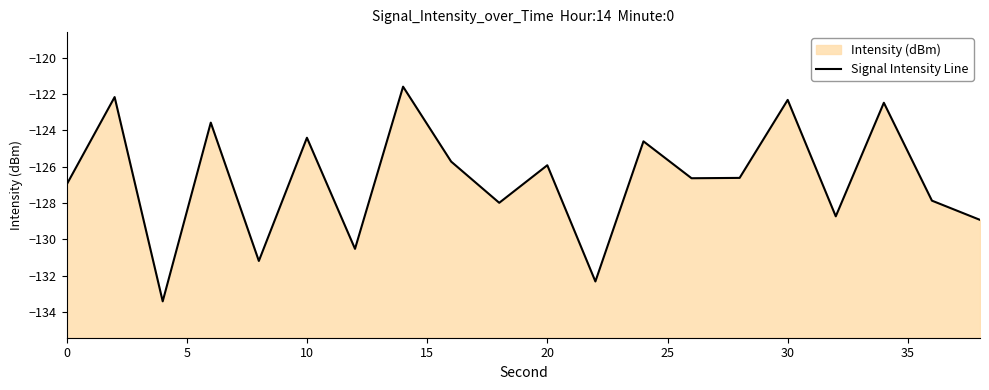

Does the chart display data point markers on the line(s)?

No